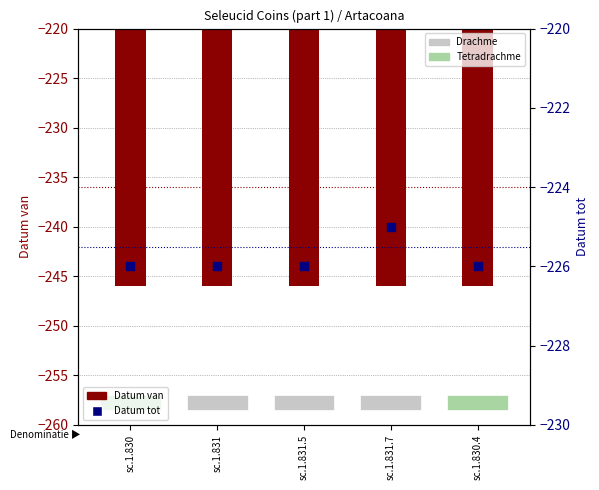

What is the total value across all series at sc.1.830?

-472